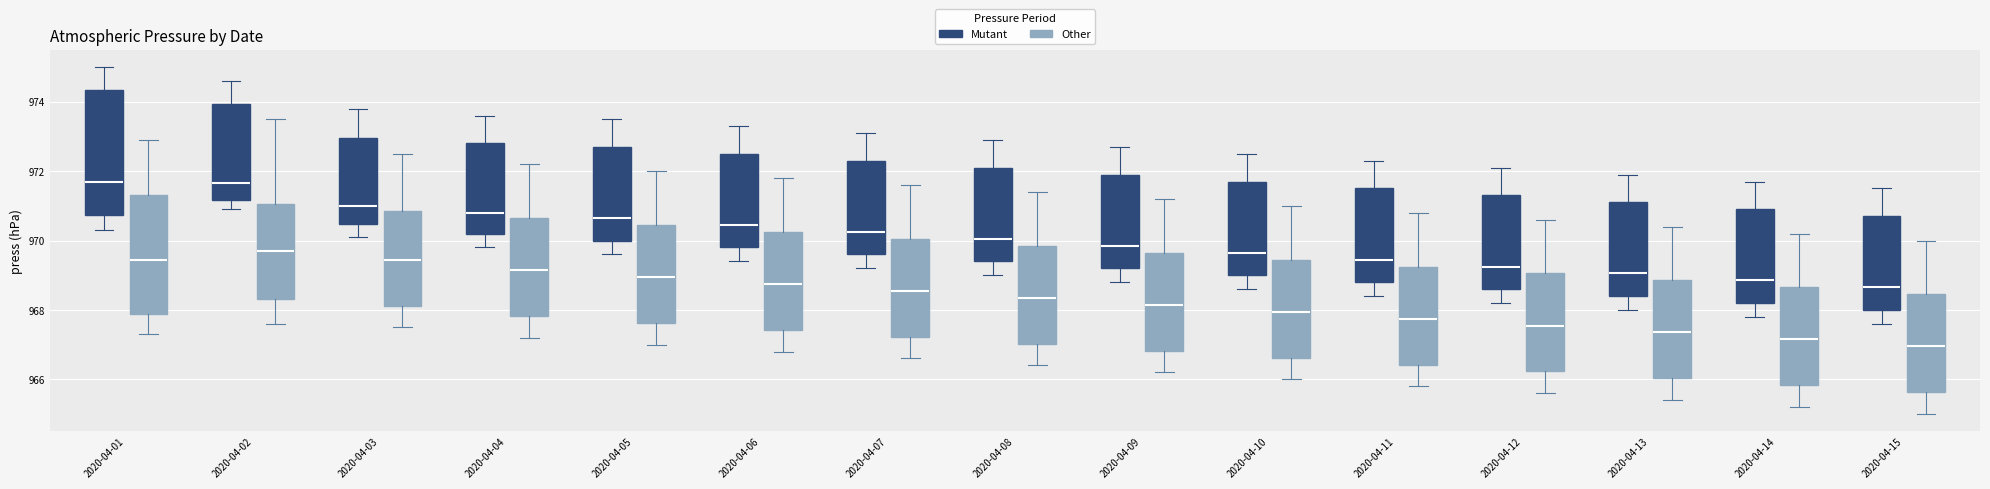

Where does the upper whisker of the box for 2020-04-14 (Other) end on the y-axis? The values are not printed on the chart, so give them approximately, as read against the axis.

970.2